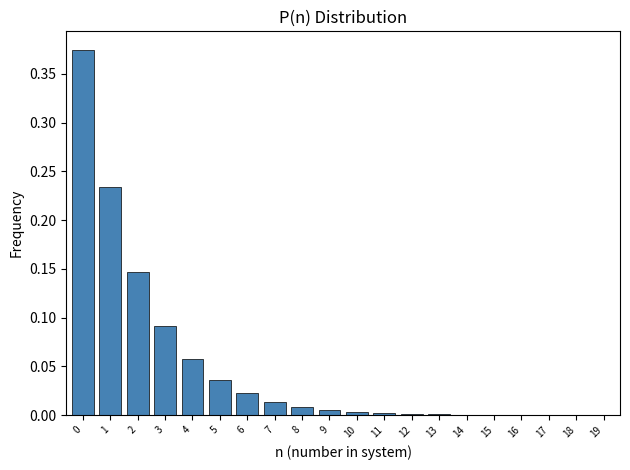

Is it true that the value at 6 is 0.0?

True